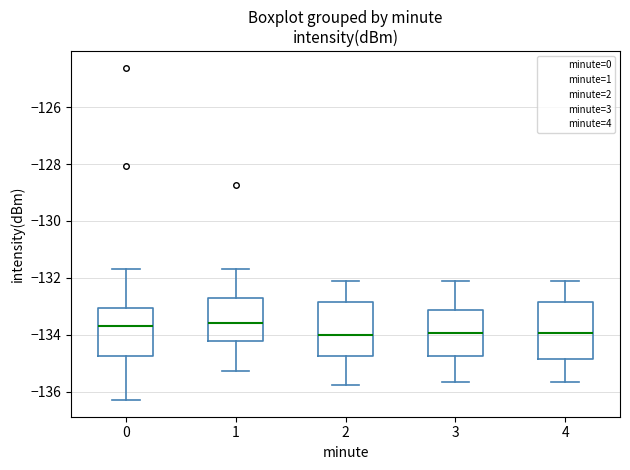

Reading left to right, transcribe this box plot: for each box, give where its median line is, the range the box spans, and where its two whiskers end, as read against the y-axis. The values are not printed on the chart, so give them approximately, as read against the axis.

0: median -133.8, box -134.8 to -133.0, whiskers -136.2 to -131.6
1: median -133.6, box -134.2 to -132.6, whiskers -135.2 to -131.6
2: median -134.0, box -134.8 to -132.8, whiskers -135.8 to -132.2
3: median -134.0, box -134.8 to -133.2, whiskers -135.6 to -132.2
4: median -134.0, box -134.8 to -132.8, whiskers -135.6 to -132.2